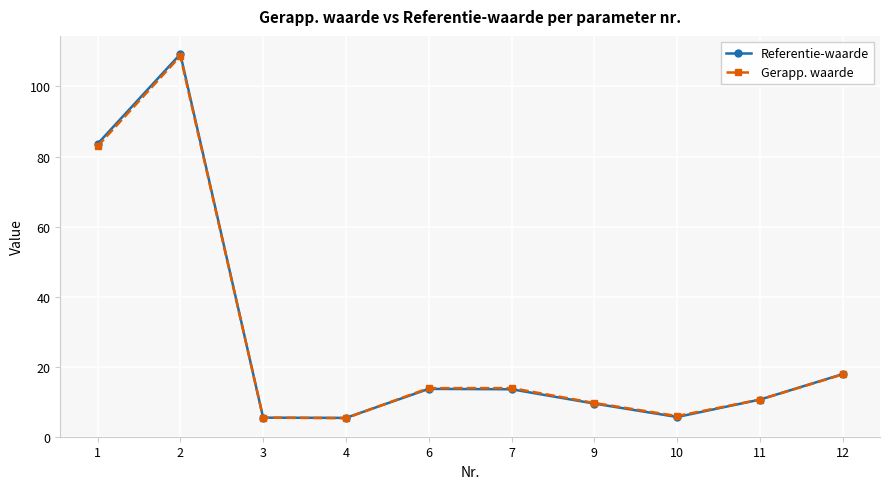

What is the smallest value displayed?

5.3